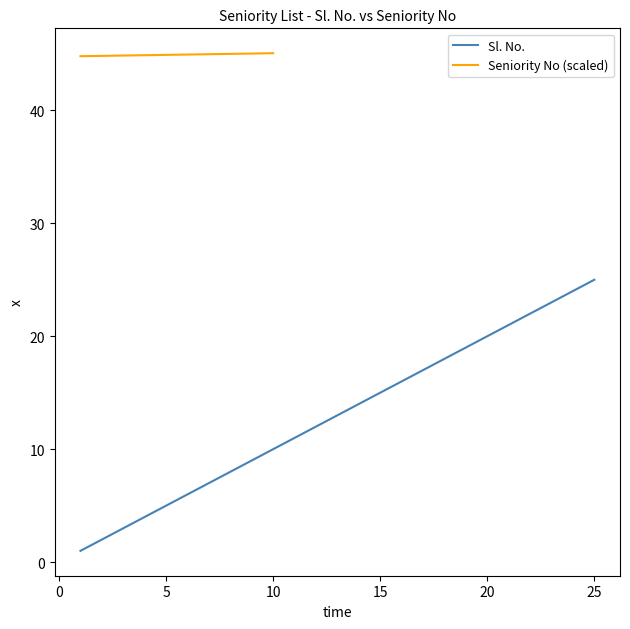

What is the change in value from 8 to 17?

+9